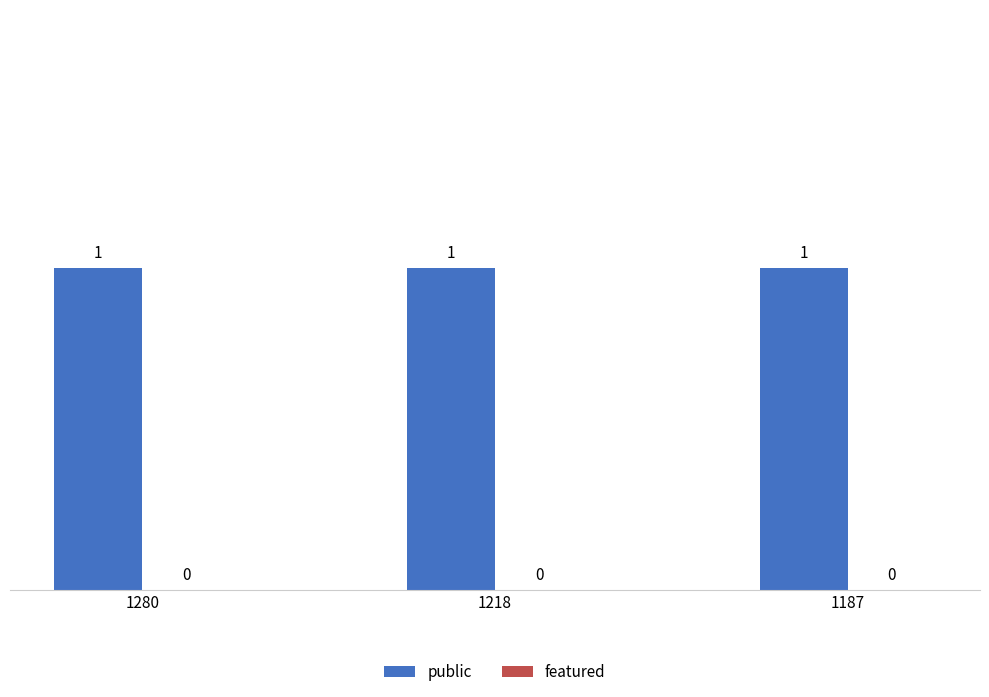

Is it true that featured equals 0 at 1218?

True